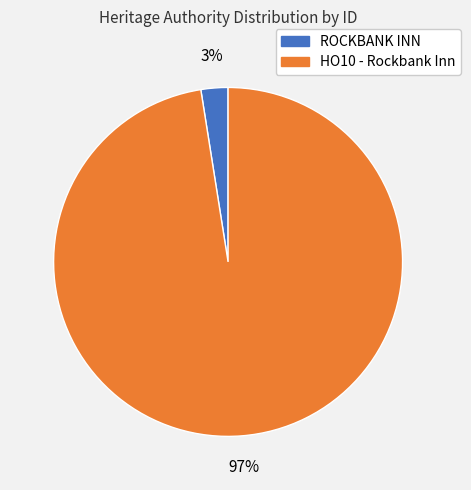

Which category has the smallest portion of the pie?

ROCKBANK INN